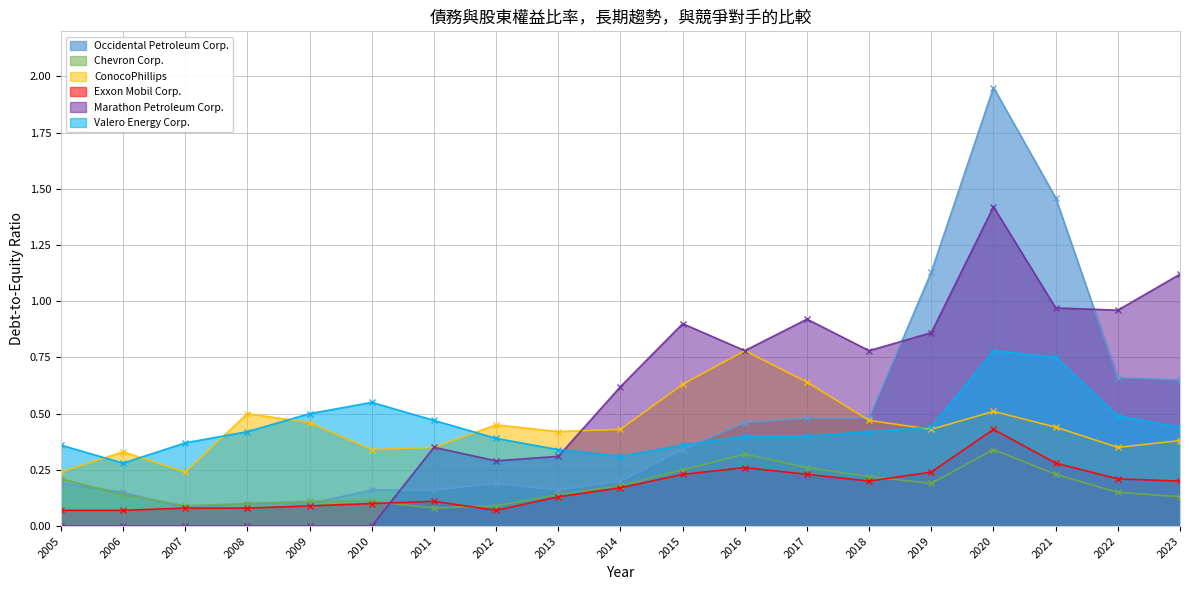

True or false: Marathon Petroleum Corp. and Exxon Mobil Corp. intersect in this chart.

True